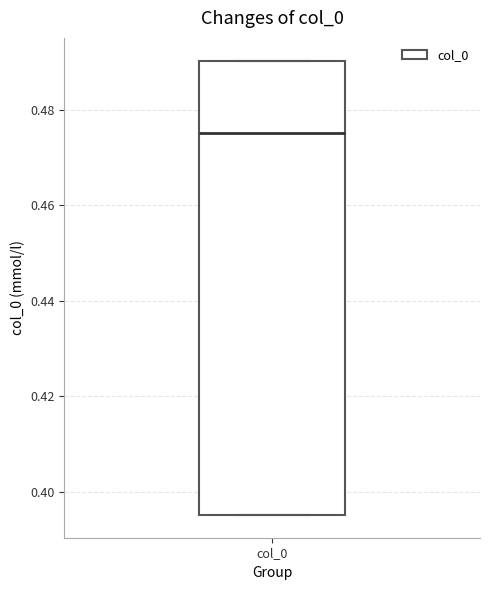

Read this box plot against the y-axis: the position of the median line, the range covered by the box, and the ends of both whiskers. The values are not printed on the chart, so give them approximately, as read against the axis.

median 0.476, box 0.396 to 0.490, whiskers 0.396 to 0.490